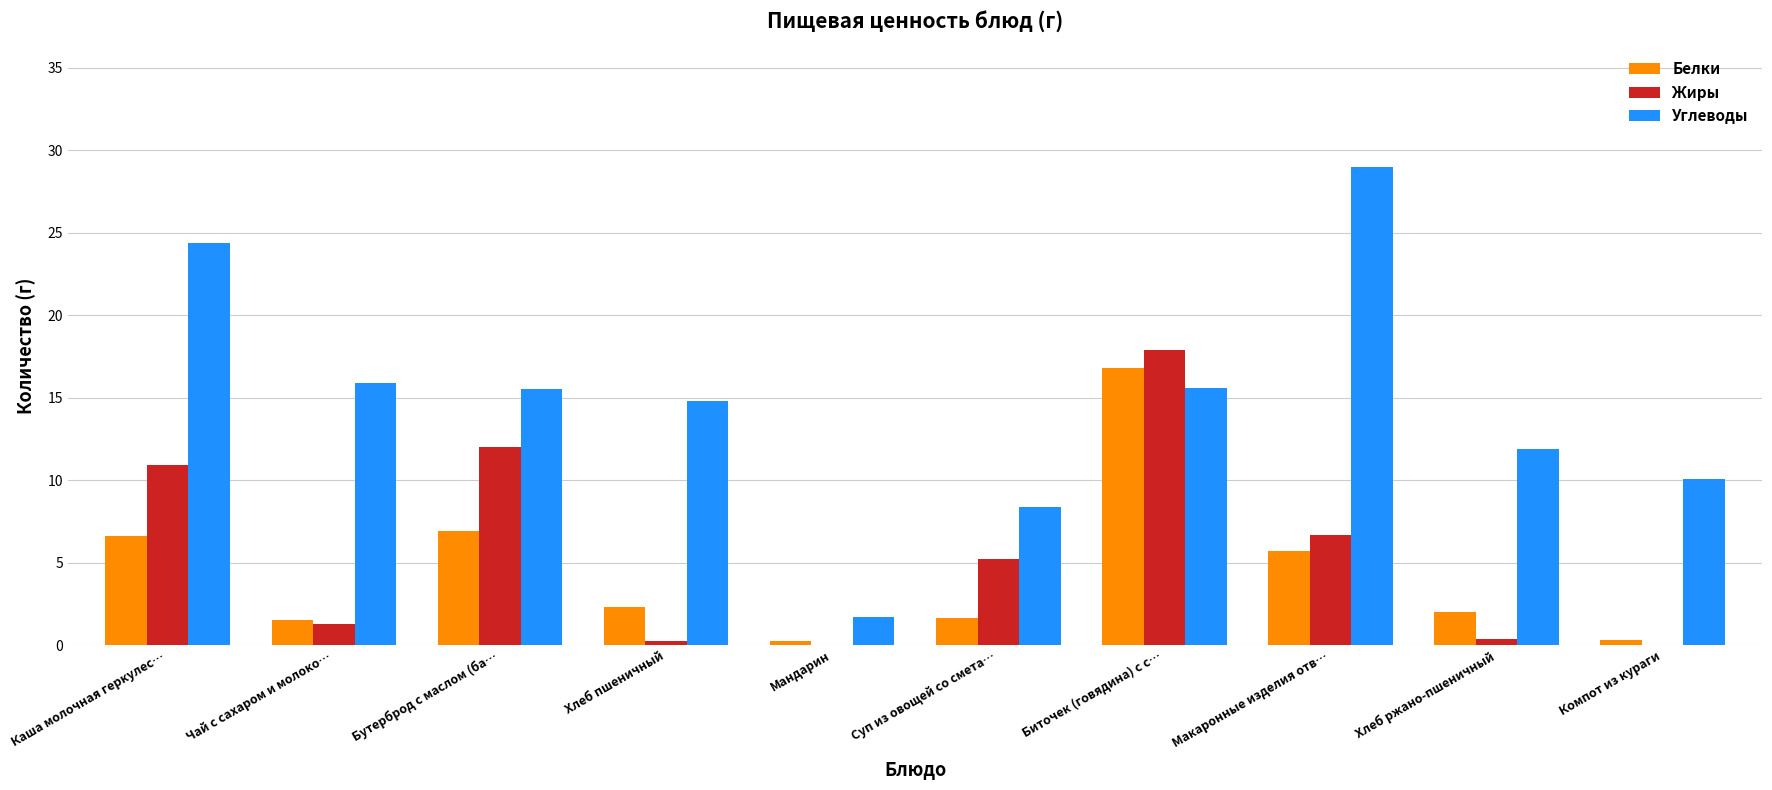

What is the sum of the Жиры values at Биточек (говядина) с с… and Суп из овощей со смета…?

23.1